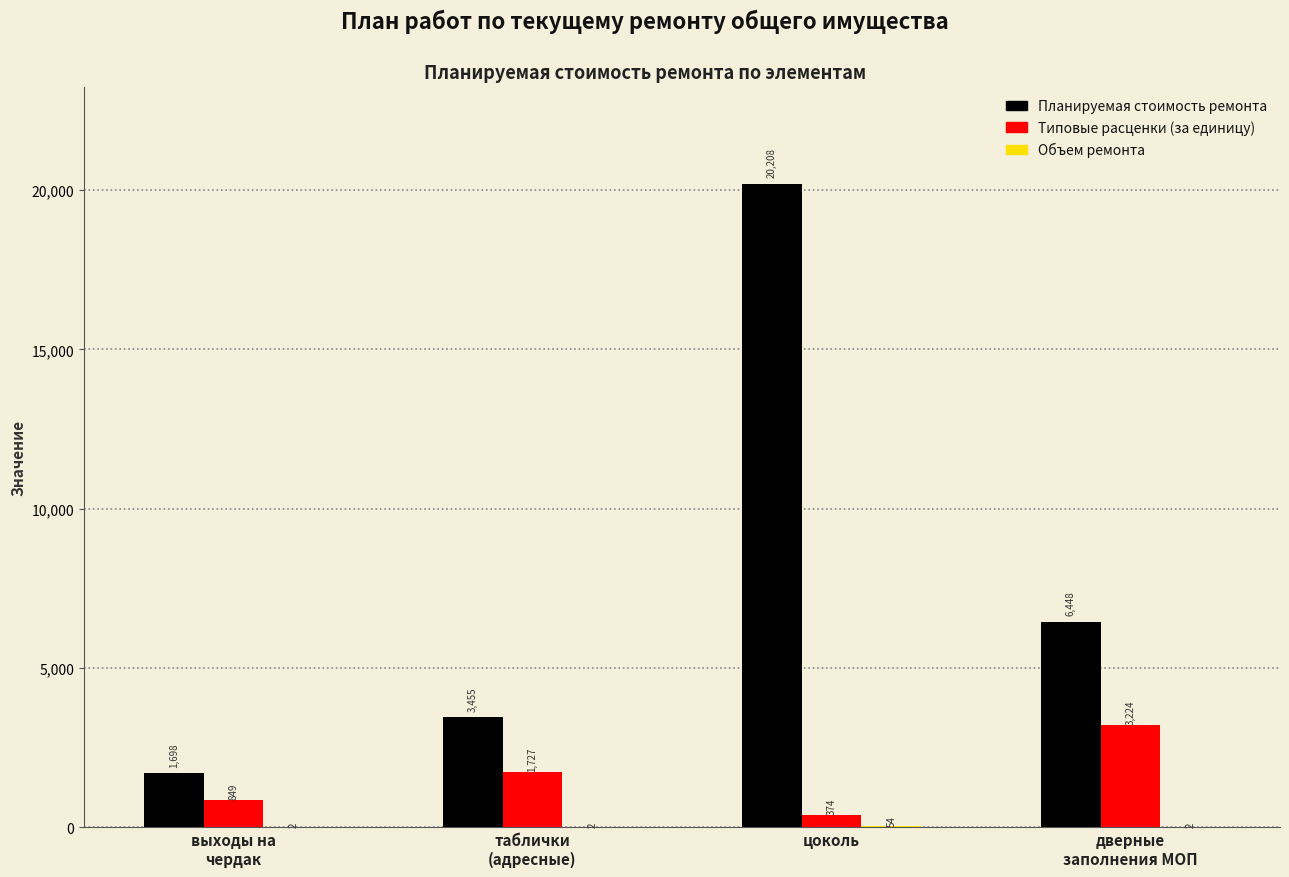

Does the chart contain stacked bars?

No